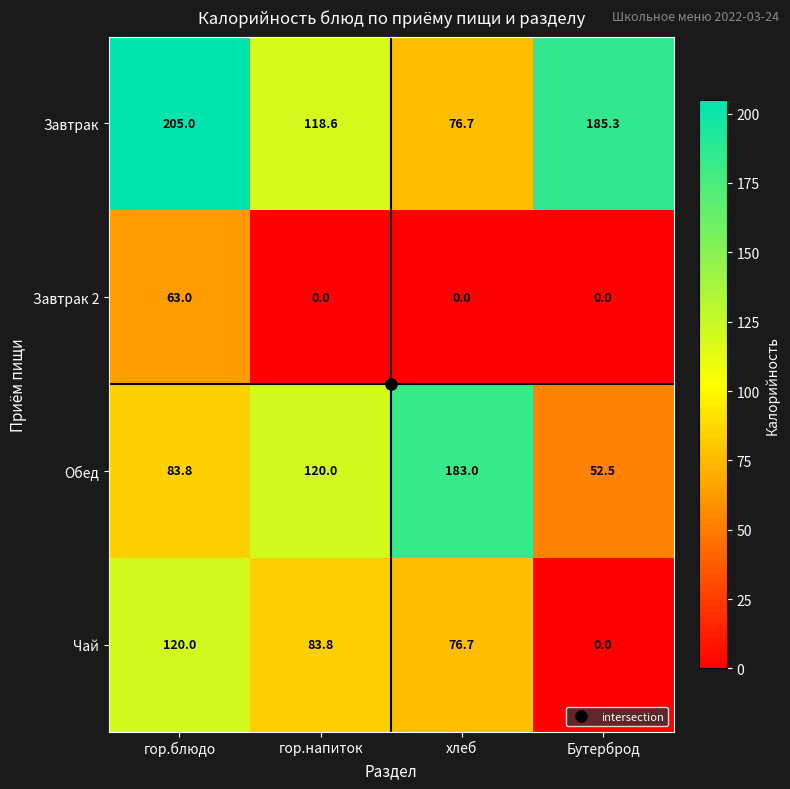

True or false: Обед has a value of 83.8 at гор.блюдо.

True